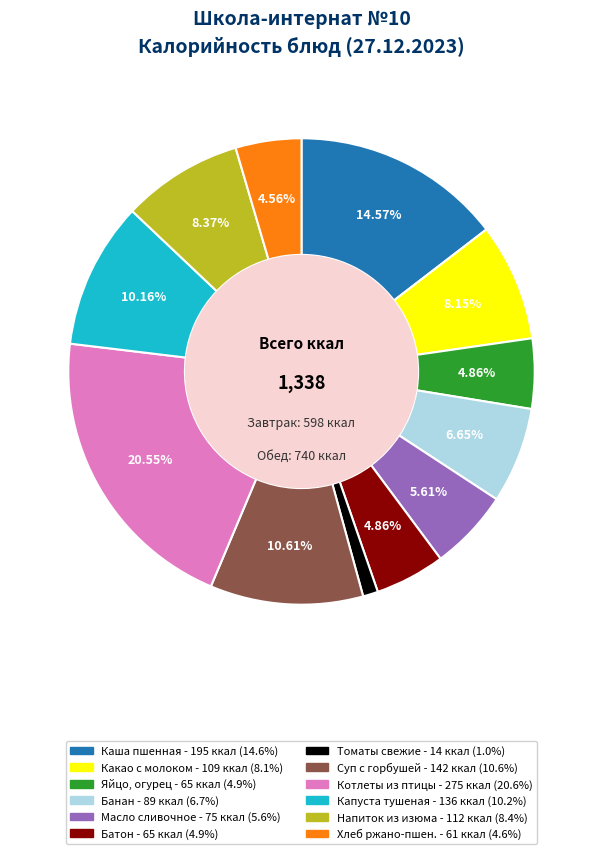

Does any single category account for the majority?

No